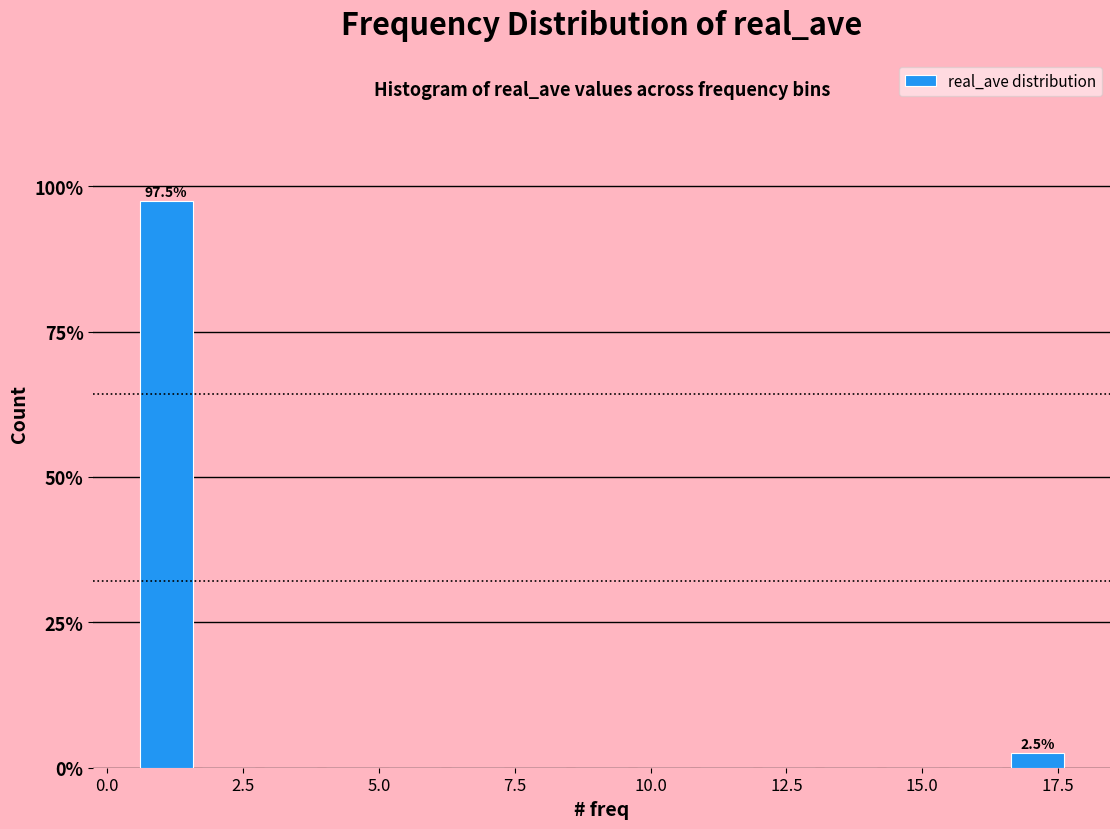

Around what value on the x-axis is the tallest bar? Give the approximate position of its centre, as read against the axis.

1.0